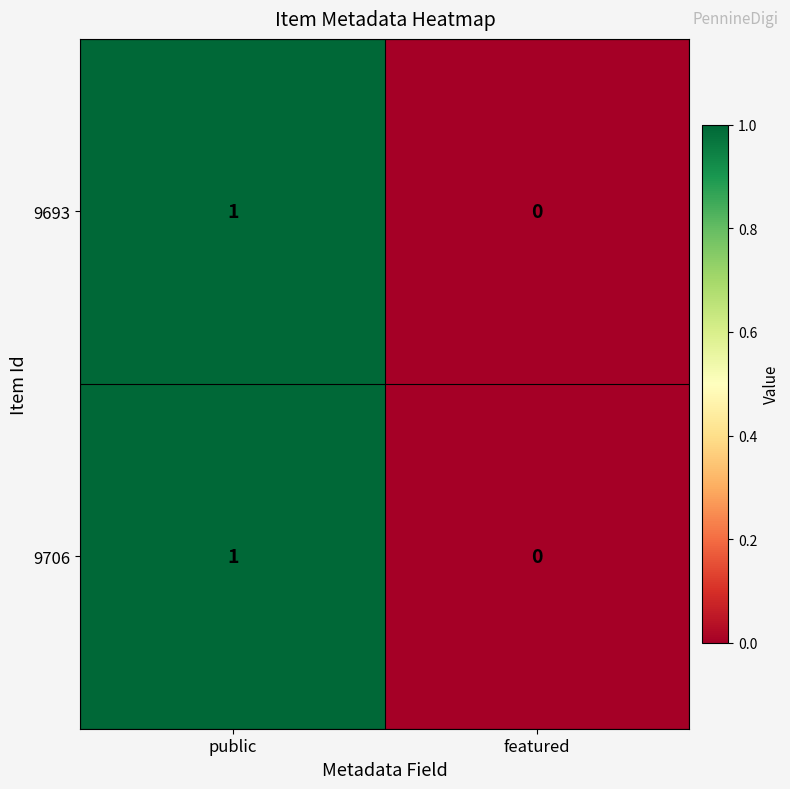

How many series are shown in this chart?

2